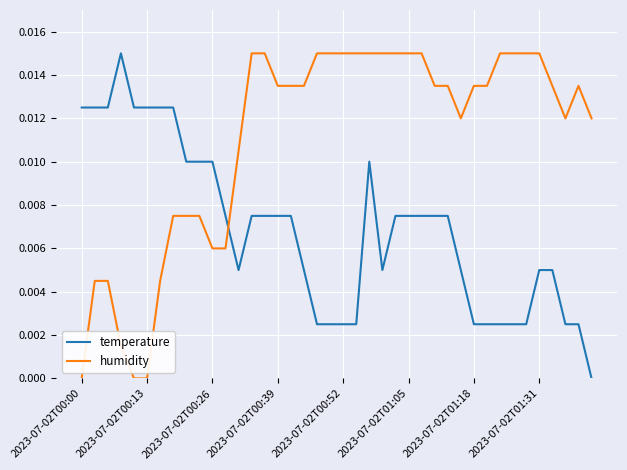

How many times do temperature and humidity cross each other?

1